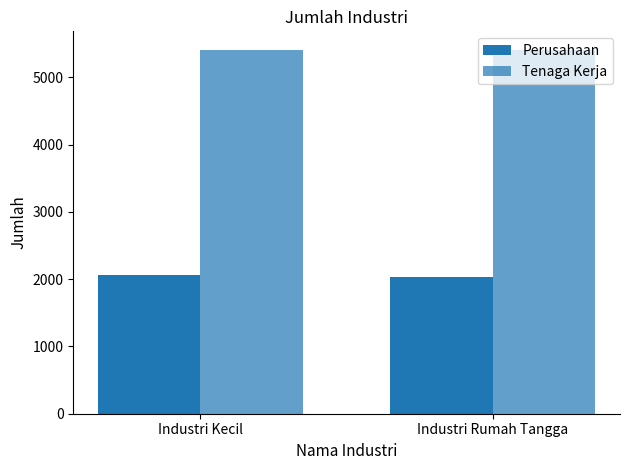

Rank the series by their average value, from lowest to highest.

Perusahaan, Tenaga Kerja